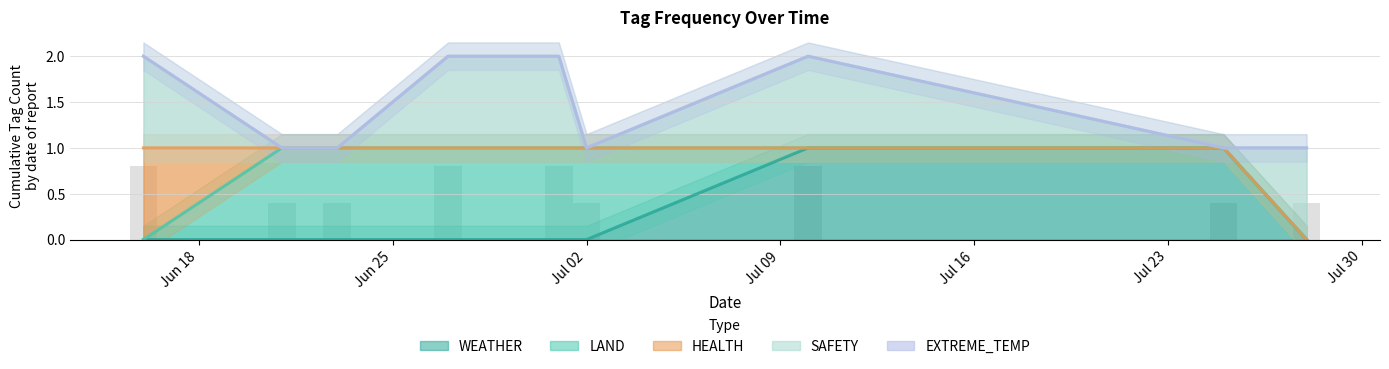

How many positive values does the SAFETY series have?

5